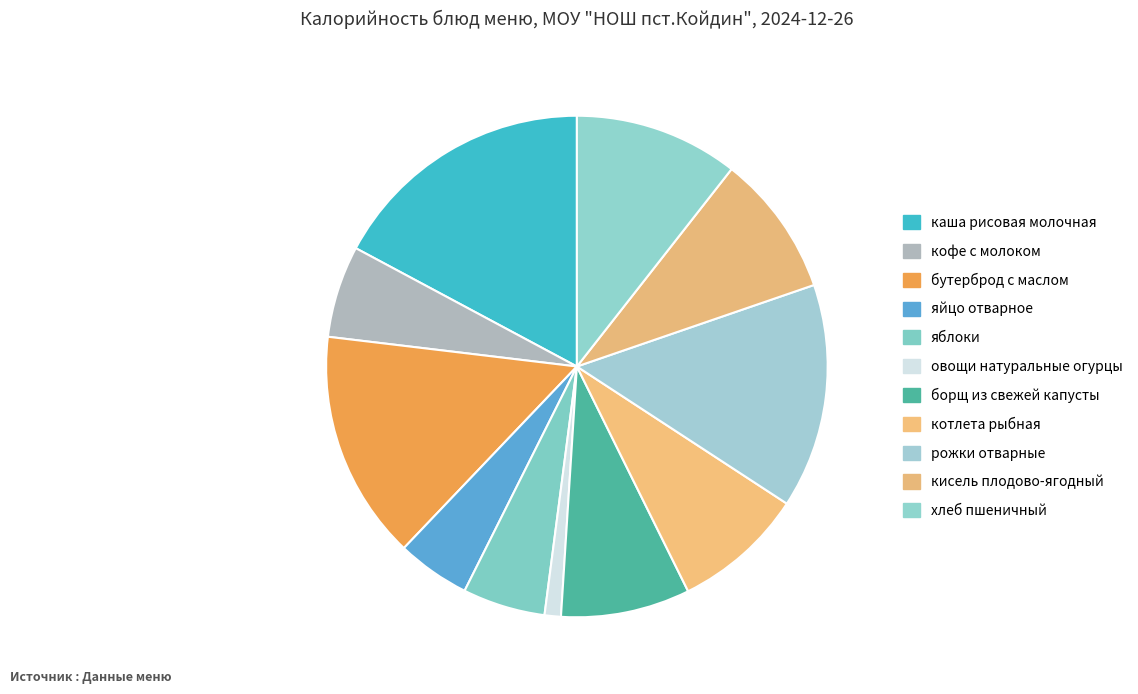

Rank the categories by value from lowest to highest.

овощи натуральные огурцы, яйцо отварное, яблоки, кофе с молоком, борщ из свежей капусты, котлета рыбная, кисель плодово-ягодный, хлеб пшеничный, рожки отварные, бутерброд с маслом, каша рисовая молочная